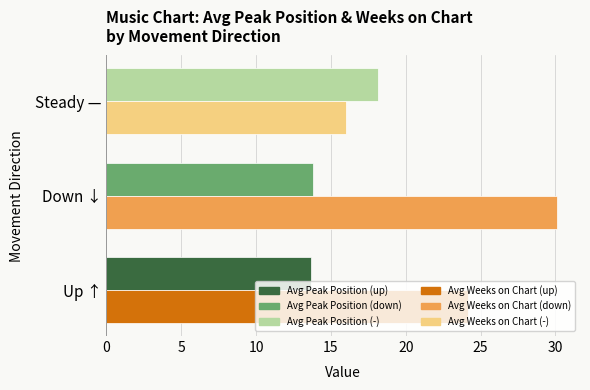

What is the smallest value displayed?

13.7